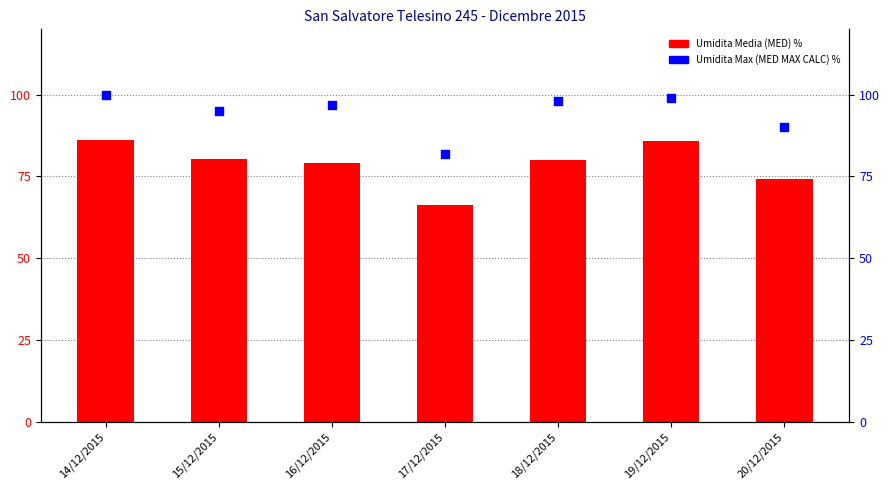

Which series contains the highest Y value?

Umidita Max (MED MAX CALC) %